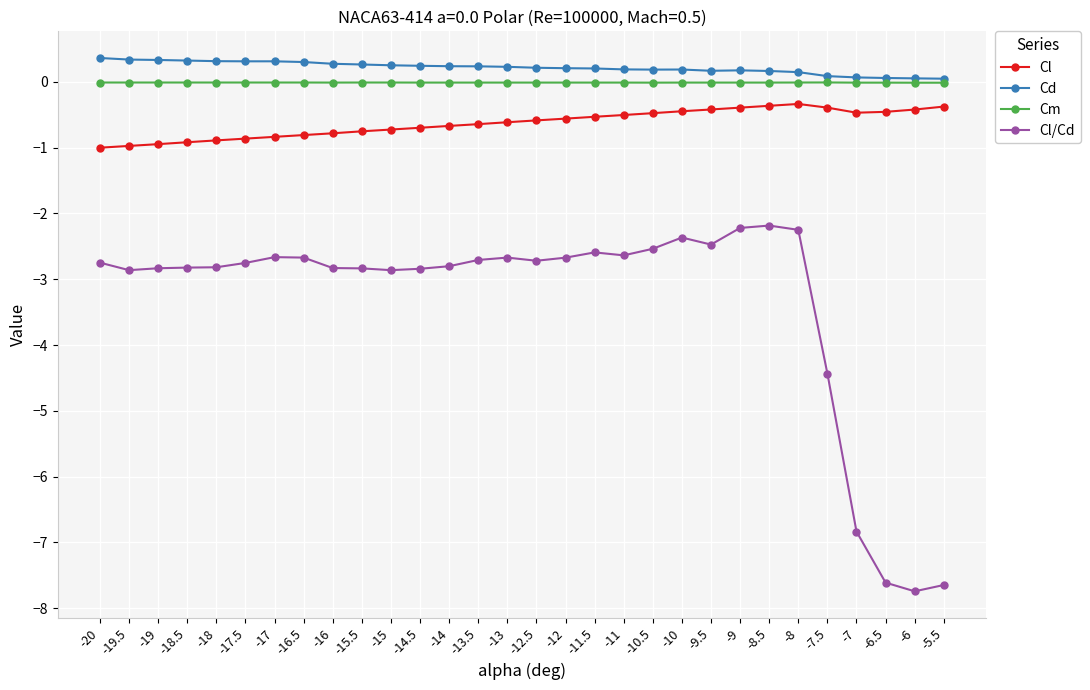

Which category has the lowest value across all series?

-6